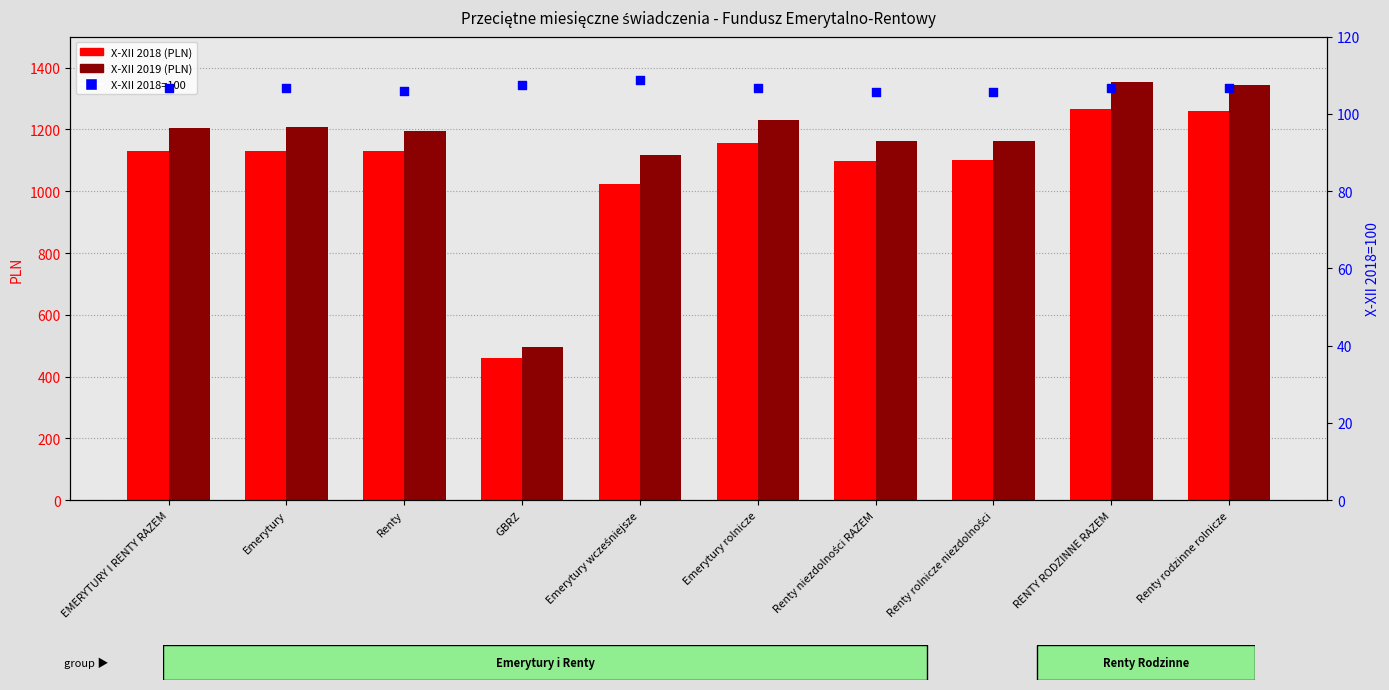

Which series has the widest spread of Y values?

X-XII 2019 (PLN)